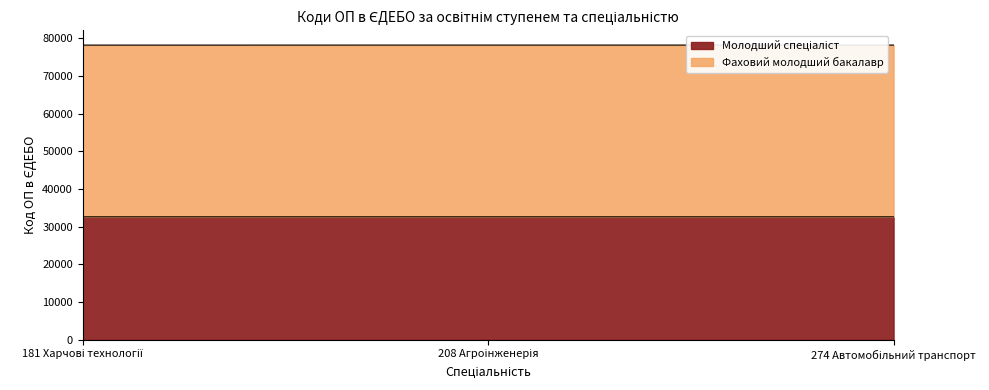

Count the number of categories in the chart.

3